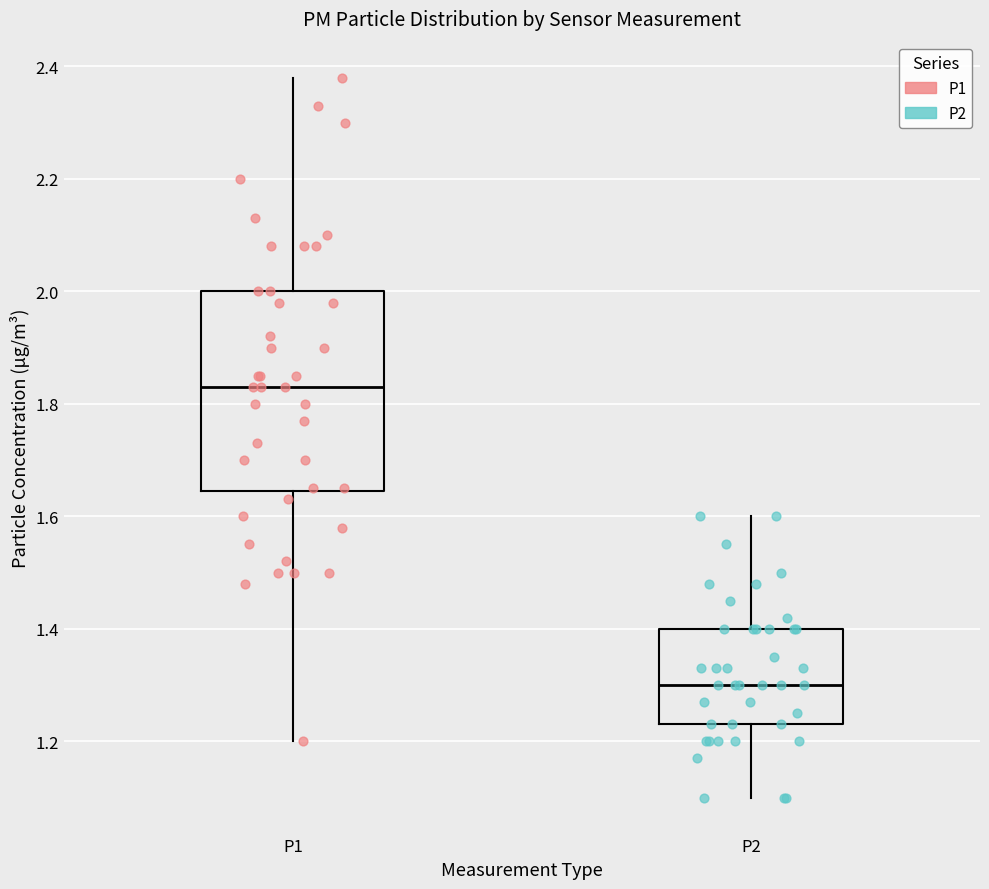

Where does the lower whisker of the box for P2 end on the y-axis? The values are not printed on the chart, so give them approximately, as read against the axis.

1.10